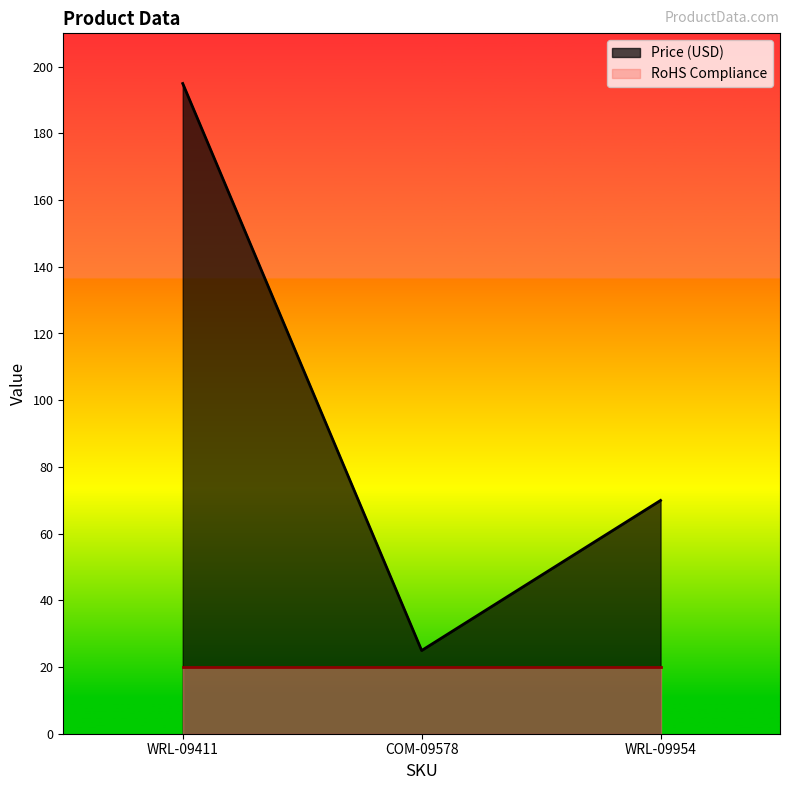

The chart shows a value of 38.7 at WRL-09954. True or false?

False